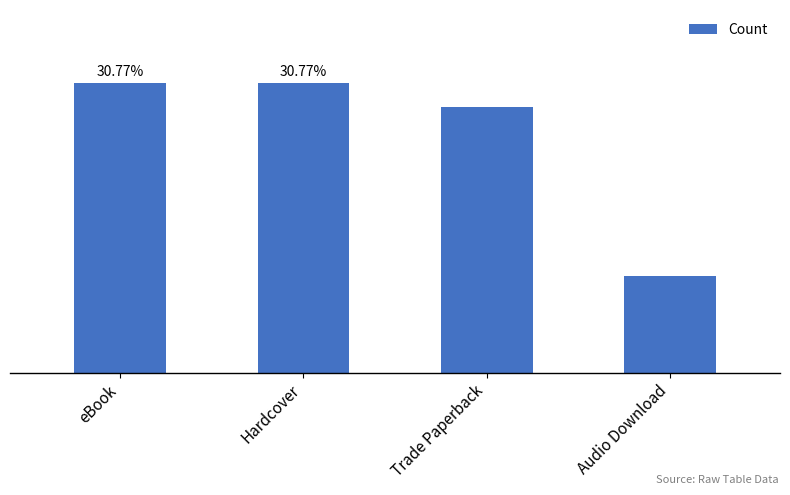

What is the minimum value shown in the chart?

4